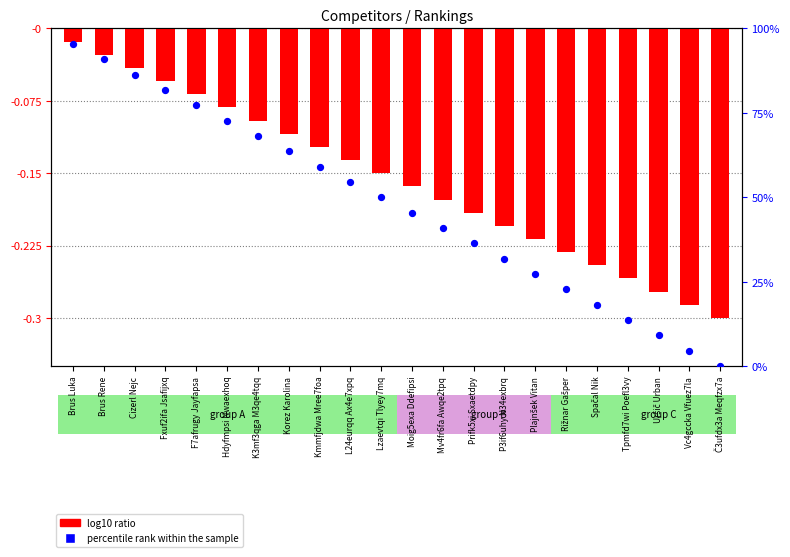

At how many categories does at least one series exceed 56?

9